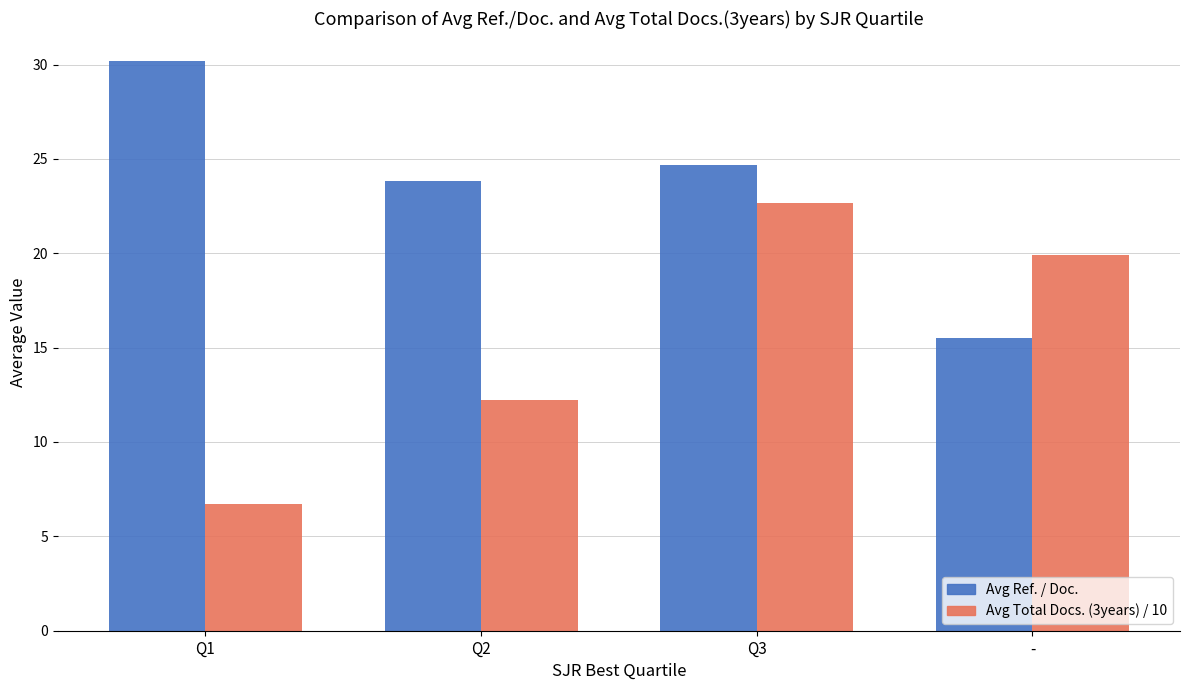

List the series in order of their peak value, lowest first.

Avg Total Docs. (3years) / 10, Avg Ref. / Doc.